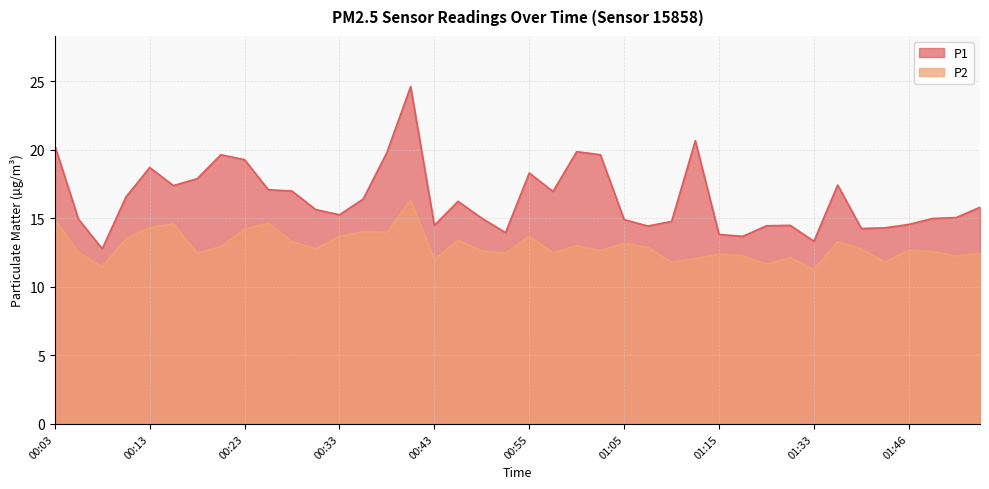

What is the label of the 10th point from the right?

01:25